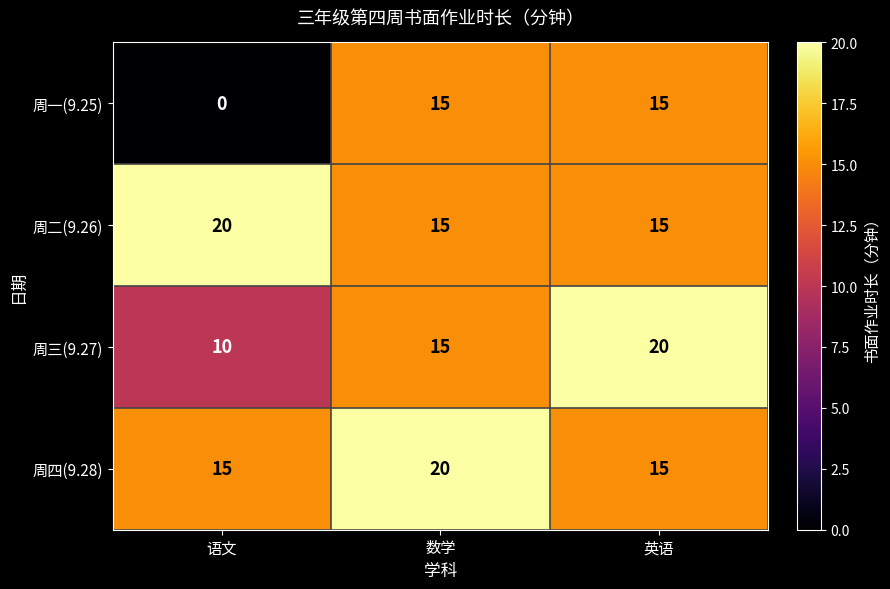

The value of 周三(9.27) at 数学 is 7. True or false?

False